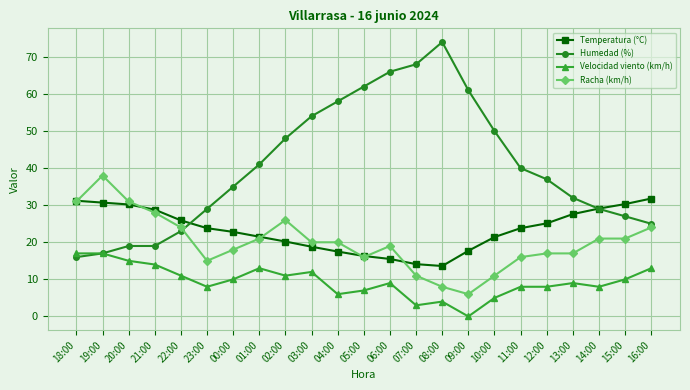

True or false: Racha (km/h) and Humedad (%) intersect in this chart.

True